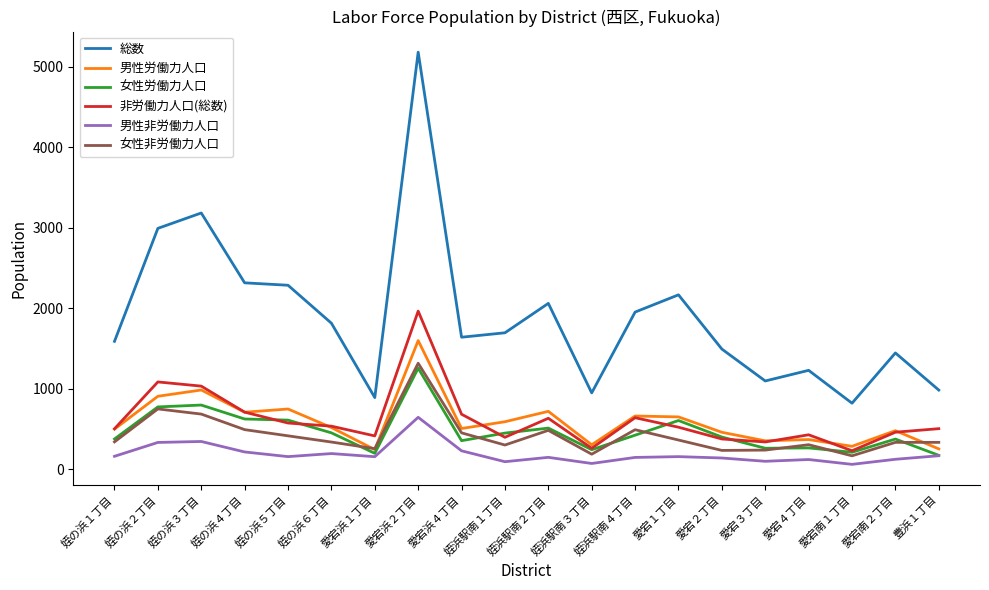

True or false: 女性労働力人口 has a value of 777 at 姪の浜６丁目.

False